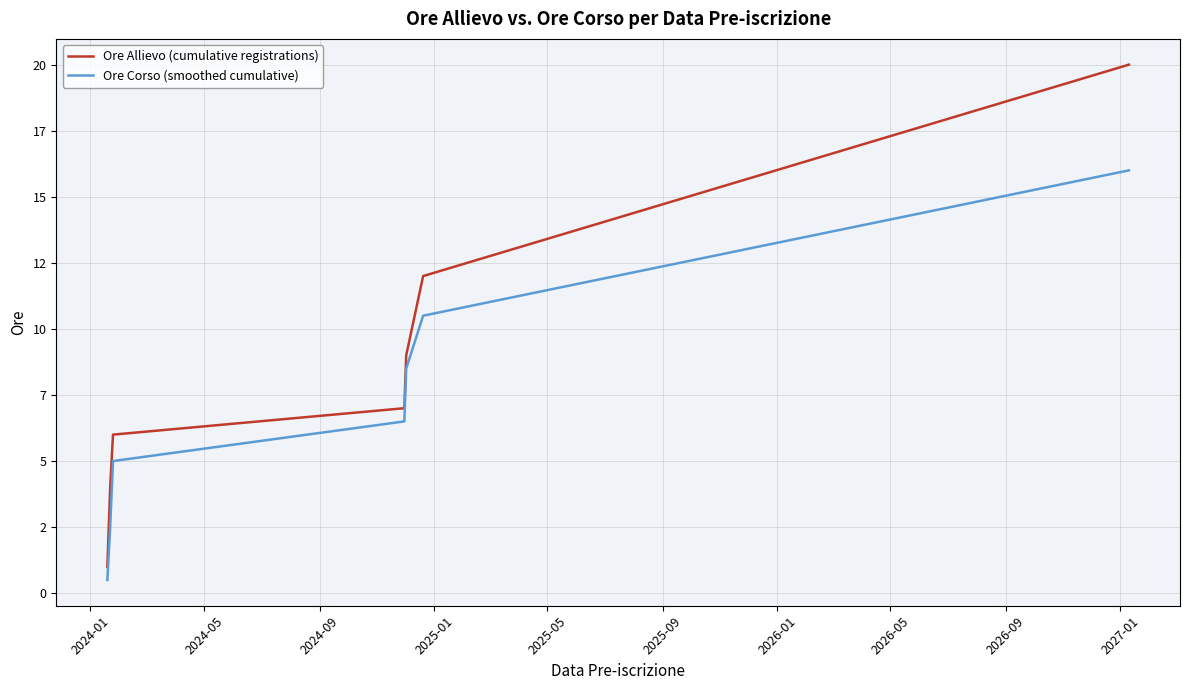

What are all the series names shown in the legend?

Ore Allievo (cumulative registrations), Ore Corso (smoothed cumulative)